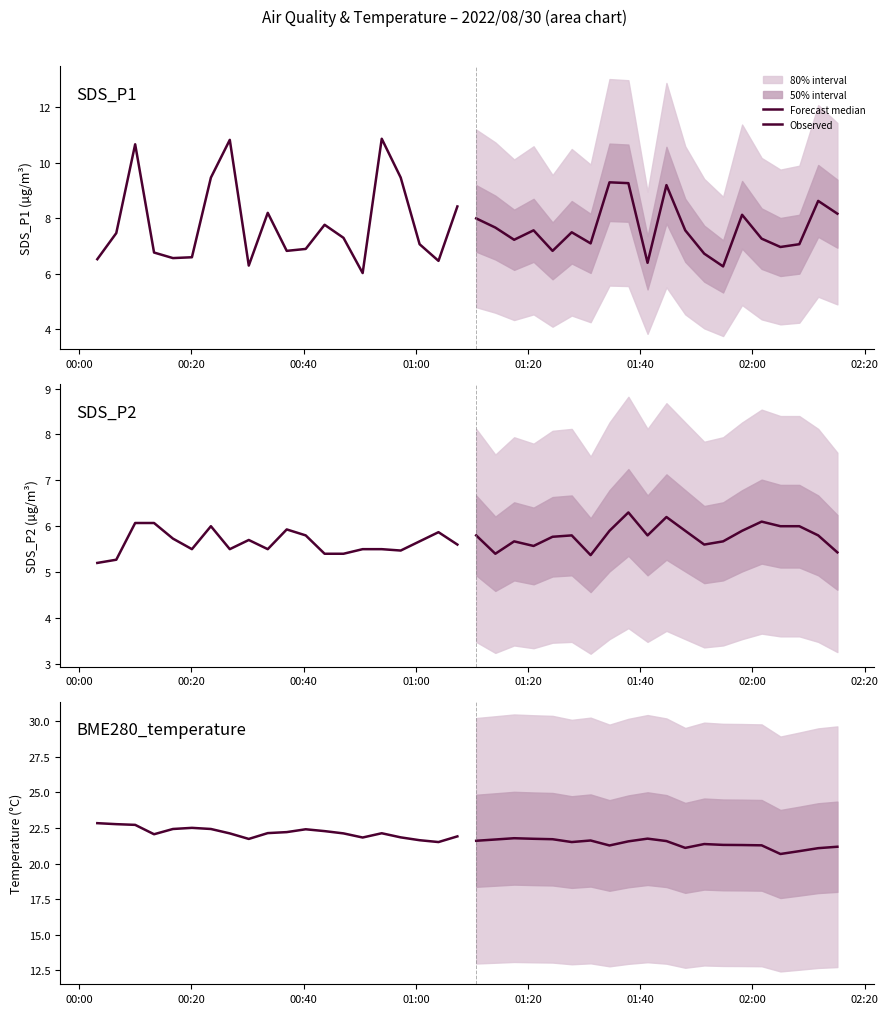

The value of Observed at 01:40 is 4.9. True or false?

False